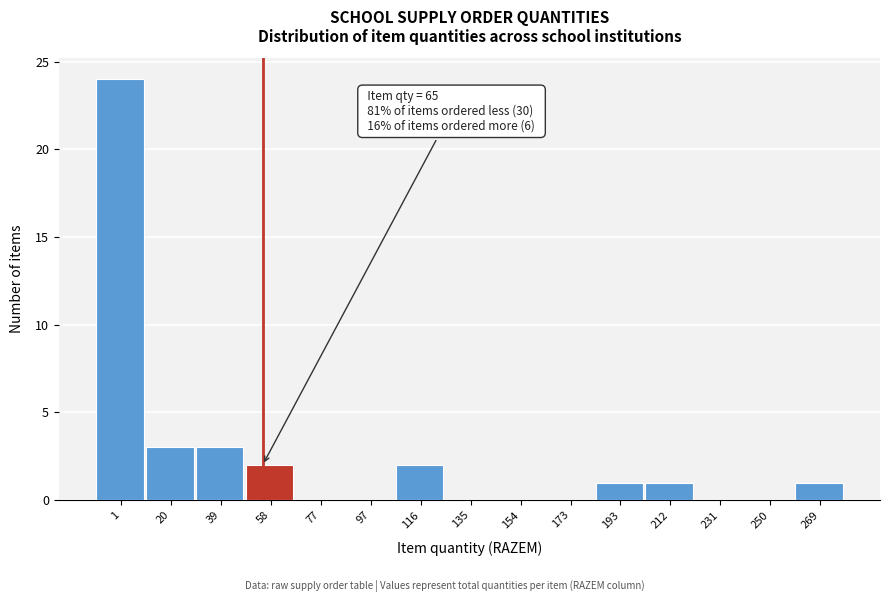

Reading left to right, transcribe all the data shown in this chart.

1=24	20=3	39=3	58=2	77=0	97=0	116=2	135=0	154=0	173=0	193=1	212=1	231=0	250=0	269=1